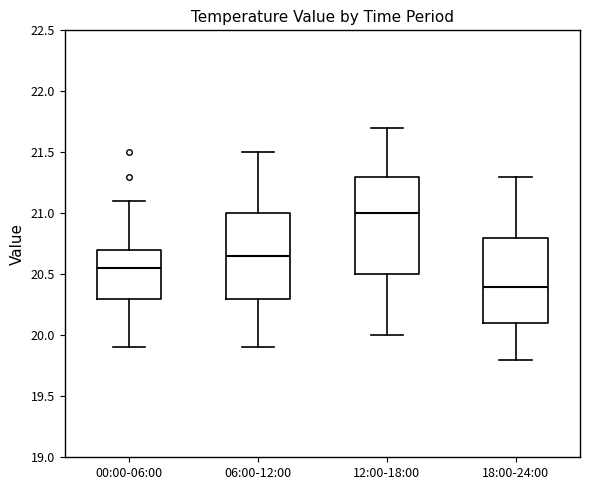

Where is the lower edge of the box for 12:00-18:00 on the y-axis? The values are not printed on the chart, so give them approximately, as read against the axis.

20.50